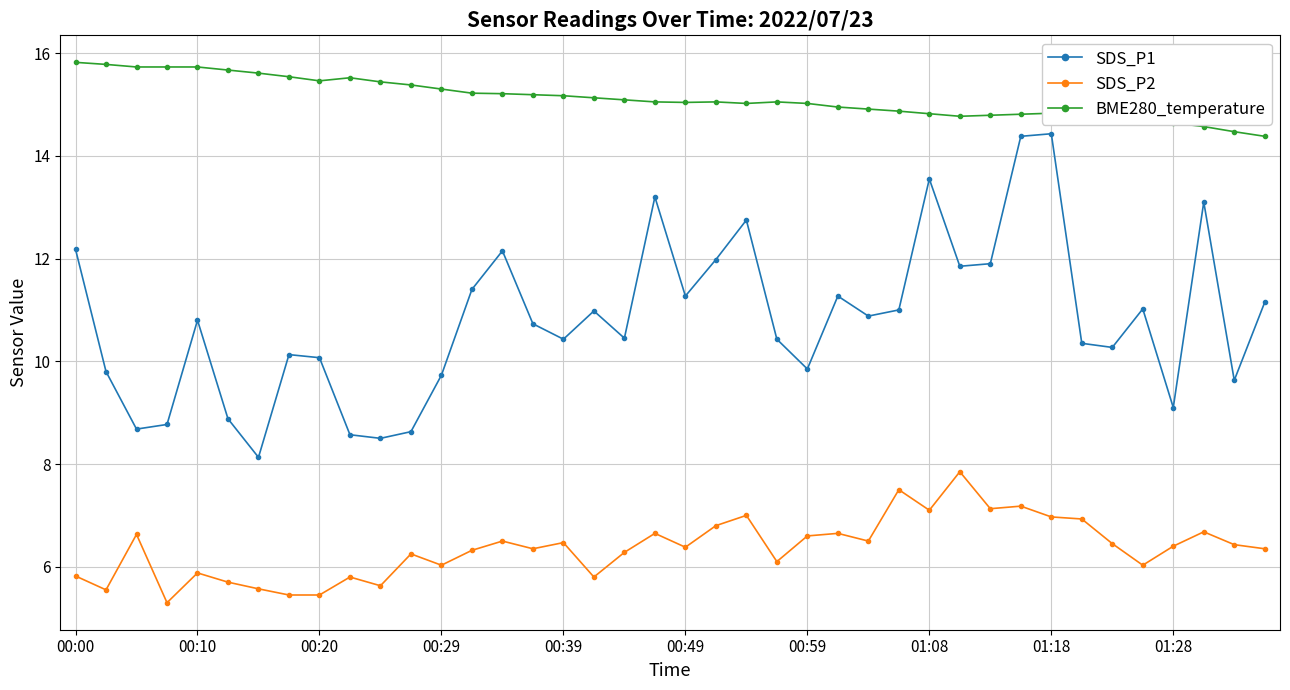

Which series has the largest range (max minus min)?

SDS_P1